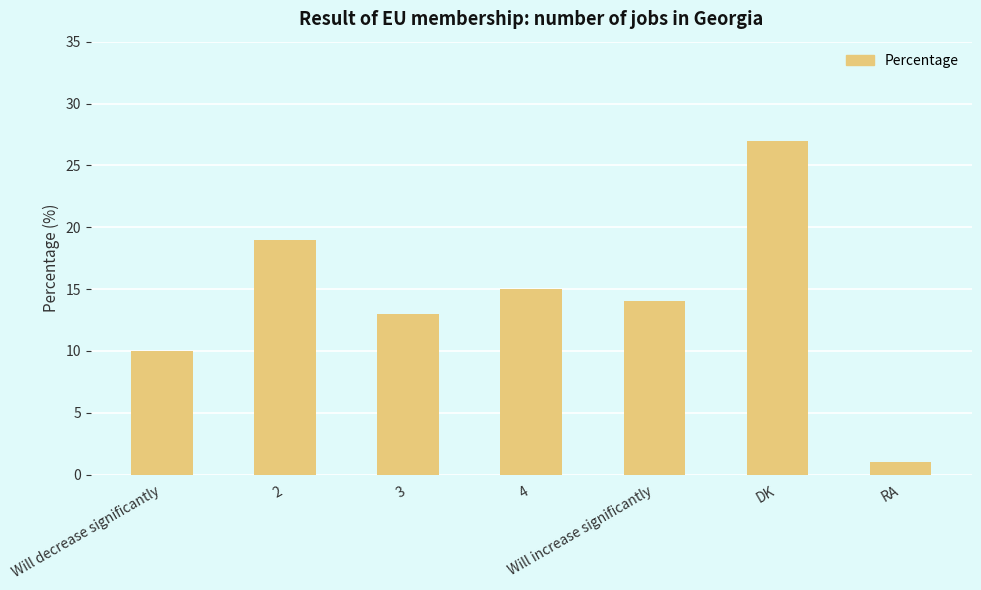

List the labels in order of value, largest first.

DK, 2, 4, Will increase significantly, 3, Will decrease significantly, RA